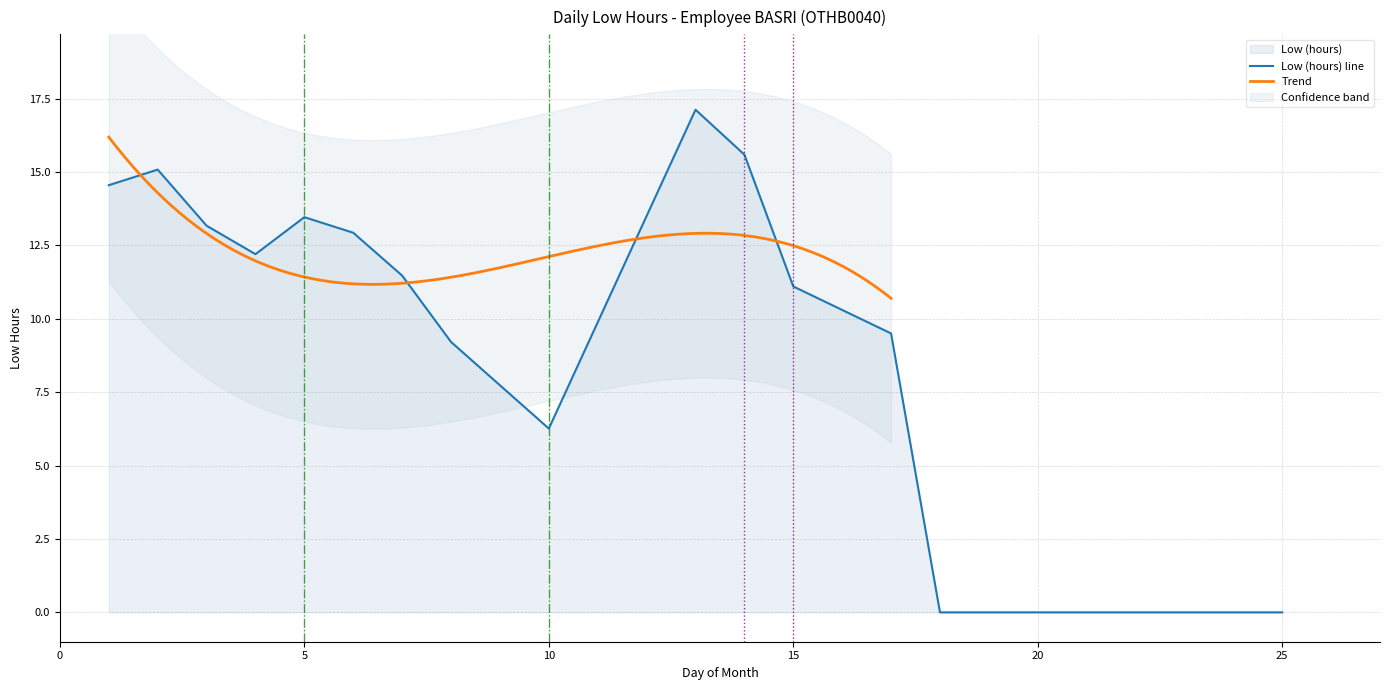

What is the highest value of the Low (hours) line series?

17.1